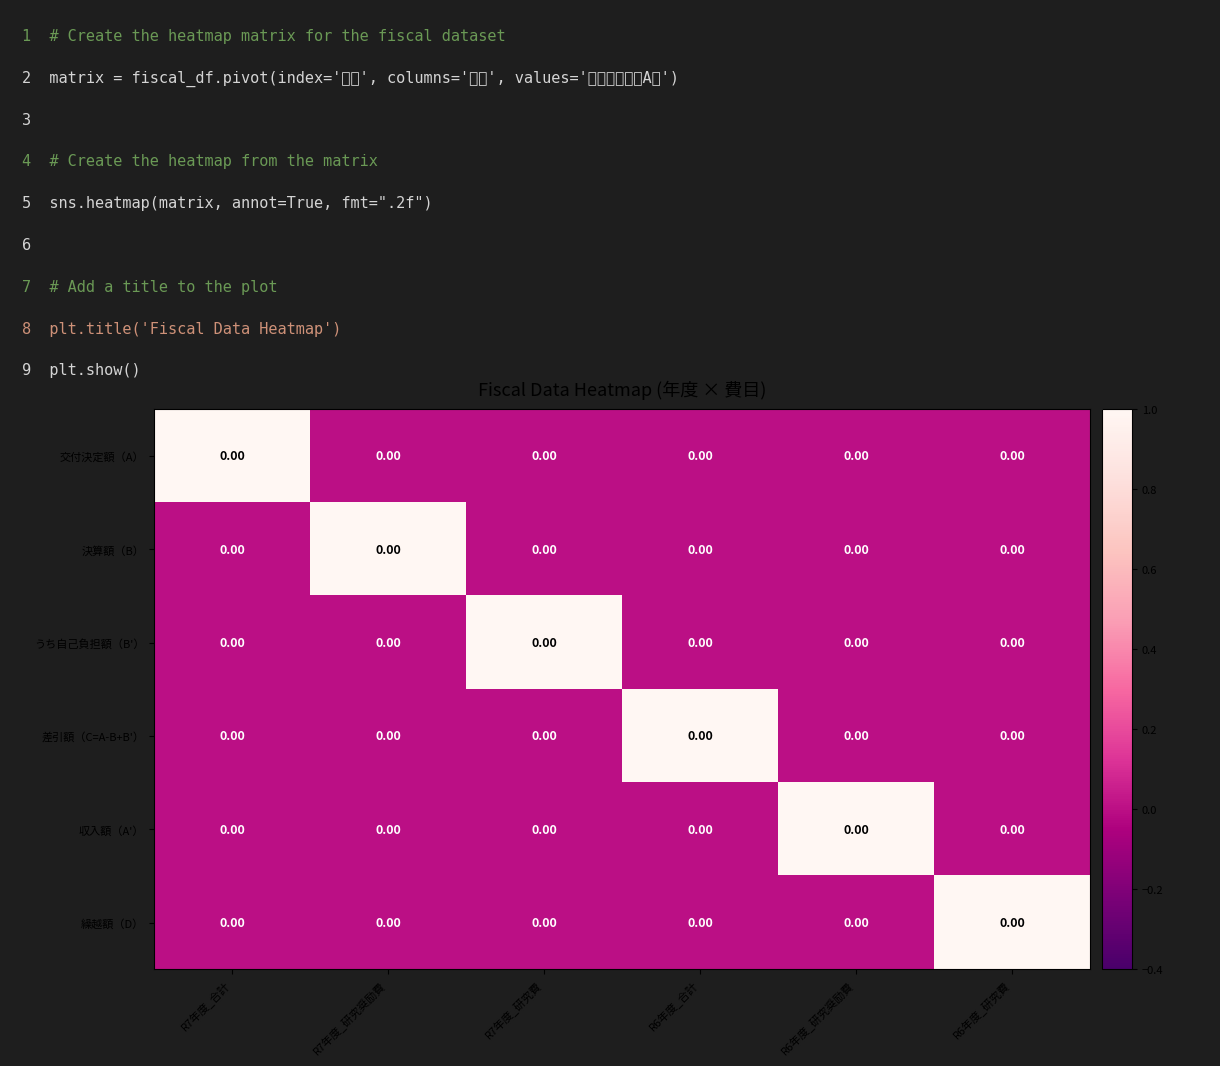

Reading left to right, transcribe all the data shown in this chart.

交付決定額（A）: R7年度_合計=0	R7年度_研究奨励費=0	R7年度_研究費=0	R6年度_合計=0	R6年度_研究奨励費=0	R6年度_研究費=0
決算額（B）: R7年度_合計=0	R7年度_研究奨励費=0	R7年度_研究費=0	R6年度_合計=0	R6年度_研究奨励費=0	R6年度_研究費=0
うち自己負担額（B'）: R7年度_合計=0	R7年度_研究奨励費=0	R7年度_研究費=0	R6年度_合計=0	R6年度_研究奨励費=0	R6年度_研究費=0
差引額（C=A-B+B'）: R7年度_合計=0	R7年度_研究奨励費=0	R7年度_研究費=0	R6年度_合計=0	R6年度_研究奨励費=0	R6年度_研究費=0
収入額（A'）: R7年度_合計=0	R7年度_研究奨励費=0	R7年度_研究費=0	R6年度_合計=0	R6年度_研究奨励費=0	R6年度_研究費=0
繰越額（D）: R7年度_合計=0	R7年度_研究奨励費=0	R7年度_研究費=0	R6年度_合計=0	R6年度_研究奨励費=0	R6年度_研究費=0